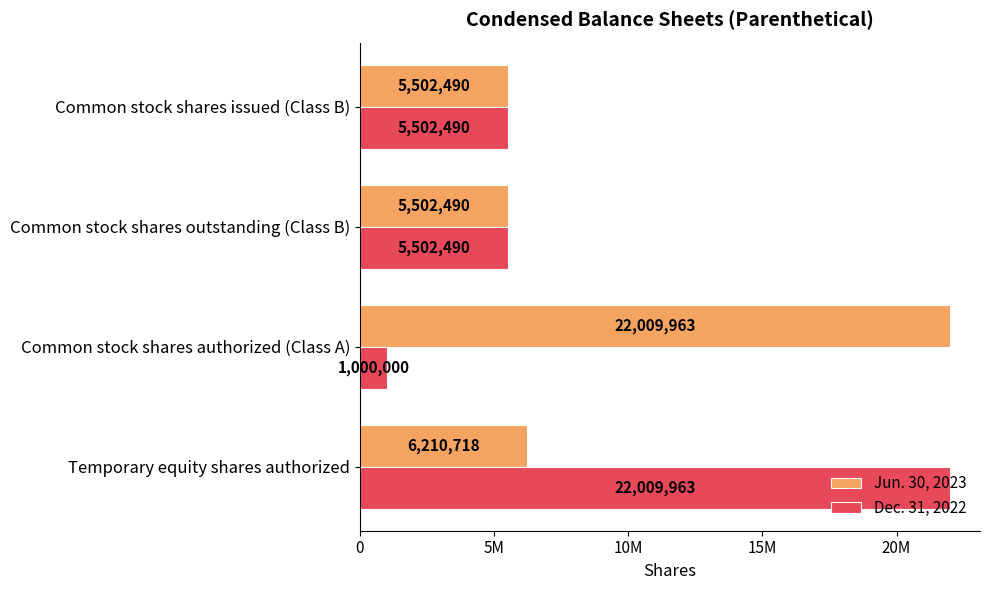

What are all the series names shown in the legend?

Jun. 30, 2023, Dec. 31, 2022